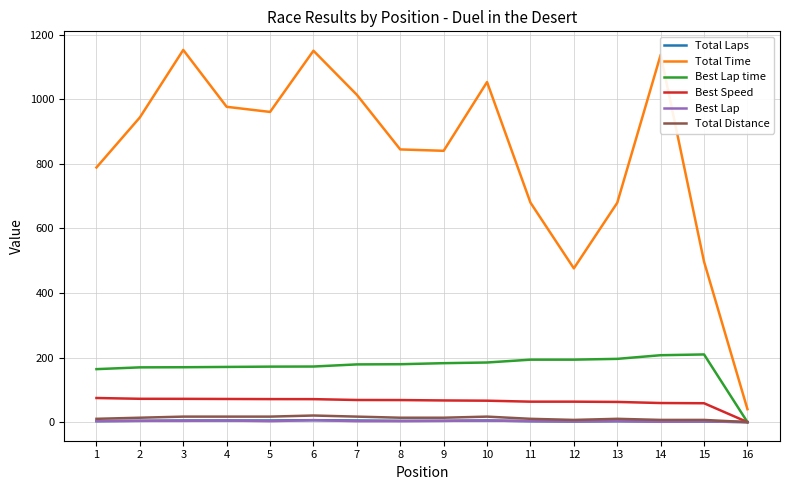

Which series has the largest total across all categories?

Total Time